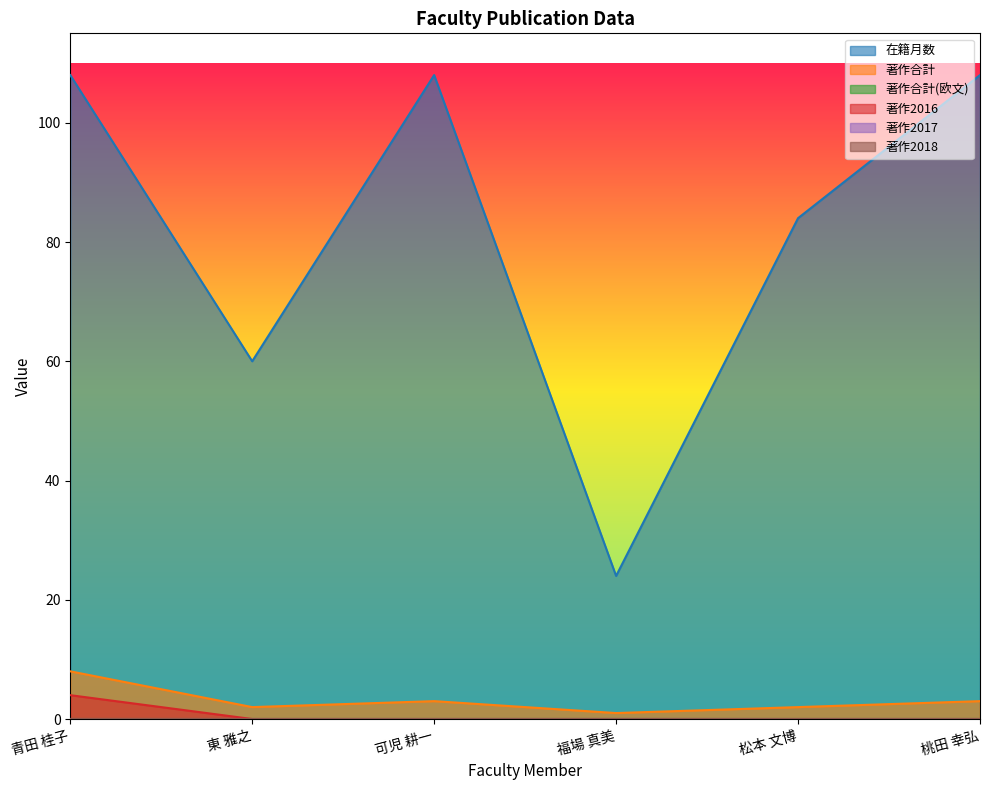

True or false: 著作2016 has a value of 0 at 可児 耕一.

True